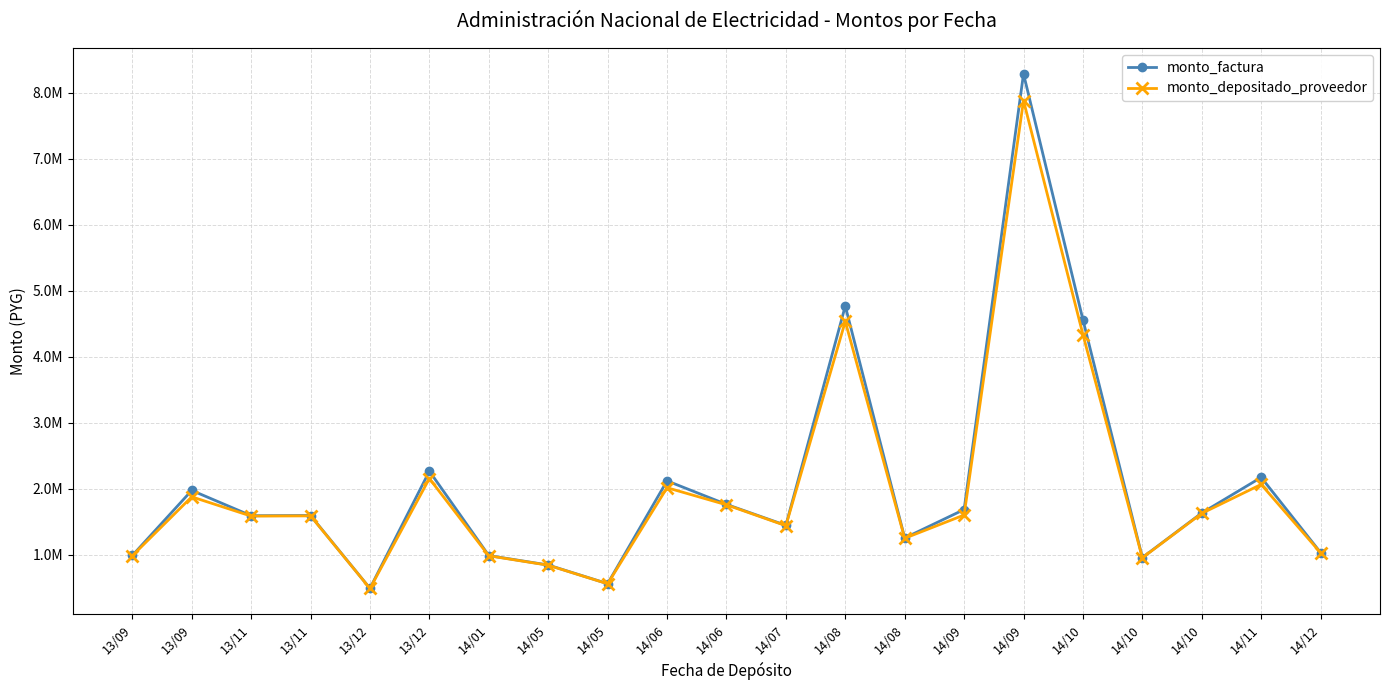

What are all the series names shown in the legend?

monto_factura, monto_depositado_proveedor